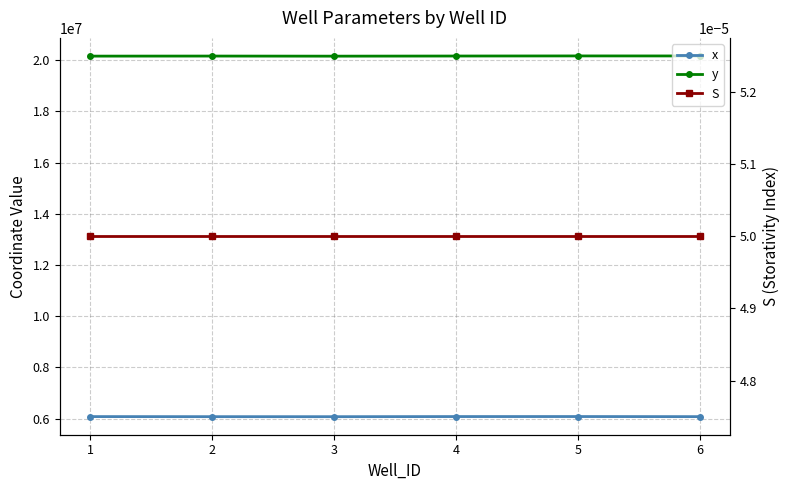

What is the highest value of the x series?

6081234.9